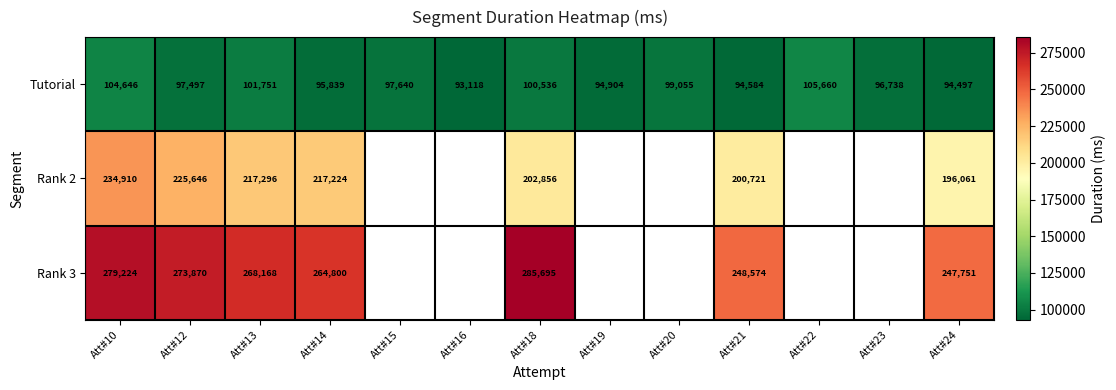

True or false: Tutorial has a value of 101751 at Att#13.

True